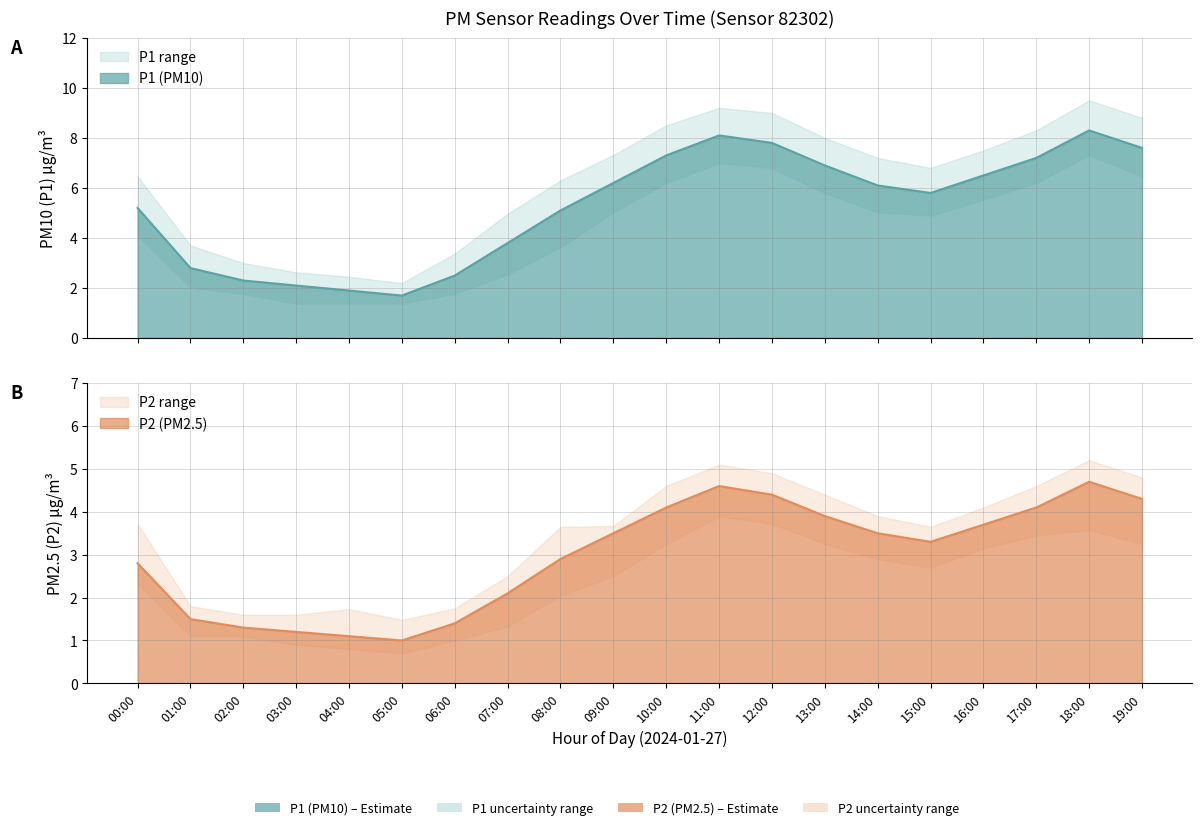

Rank the series by their maximum value, from lowest to highest.

P2, P1